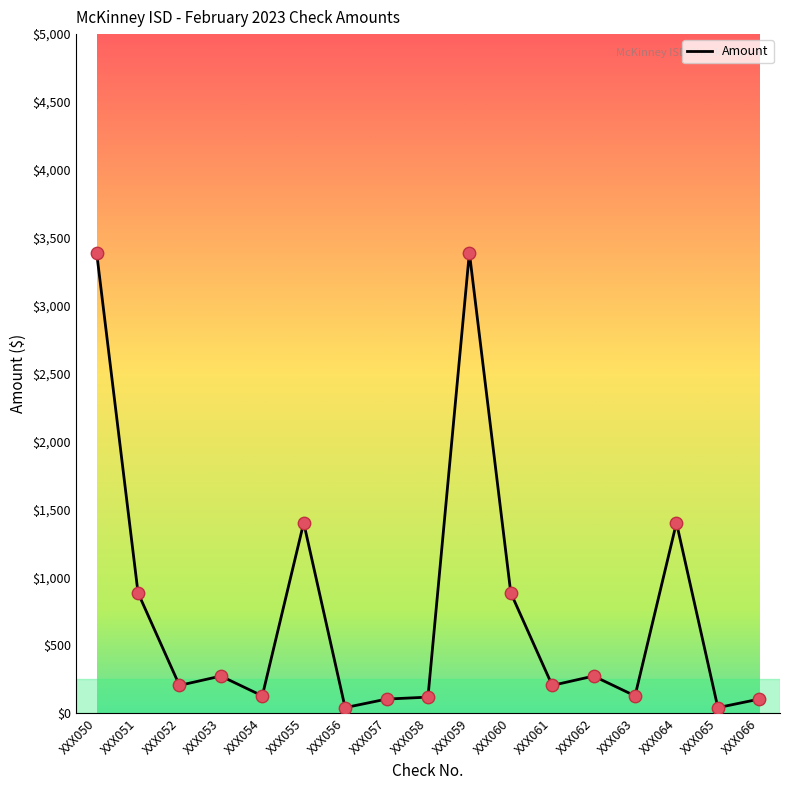

What is the ratio of the value at XXX062 to the value at XXX059?

0.1